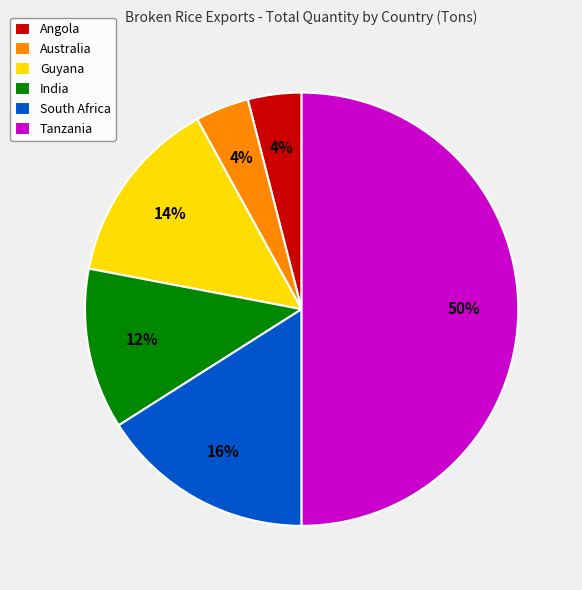

To the nearest percent, what is the average slice percentage?

17%